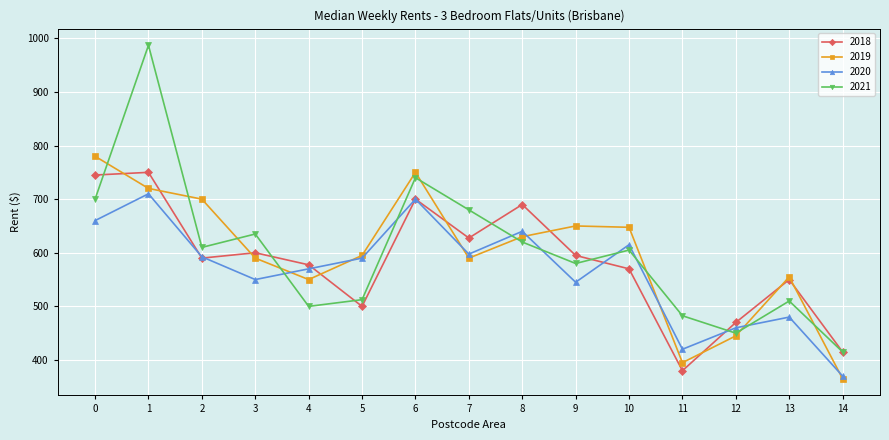

Where does the 2018 series first go above 590?

0